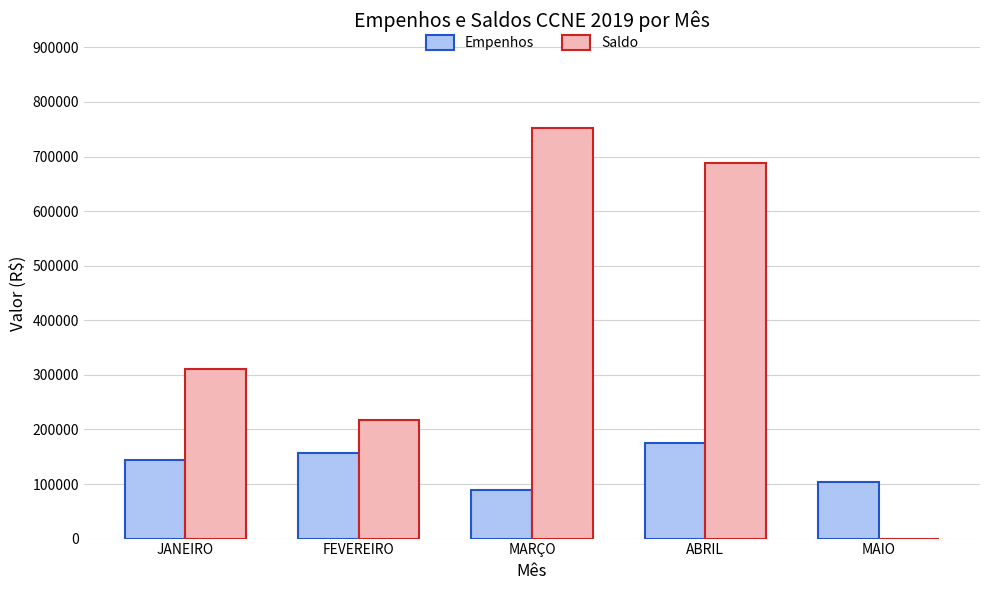

Reading left to right, extract all data points from this chart.

Empenhos: 144314.6	157217.9	89182.3	174471.4	102997.3
Saldo: 309910.4	217965.4	752257.5	687648.2	0.0